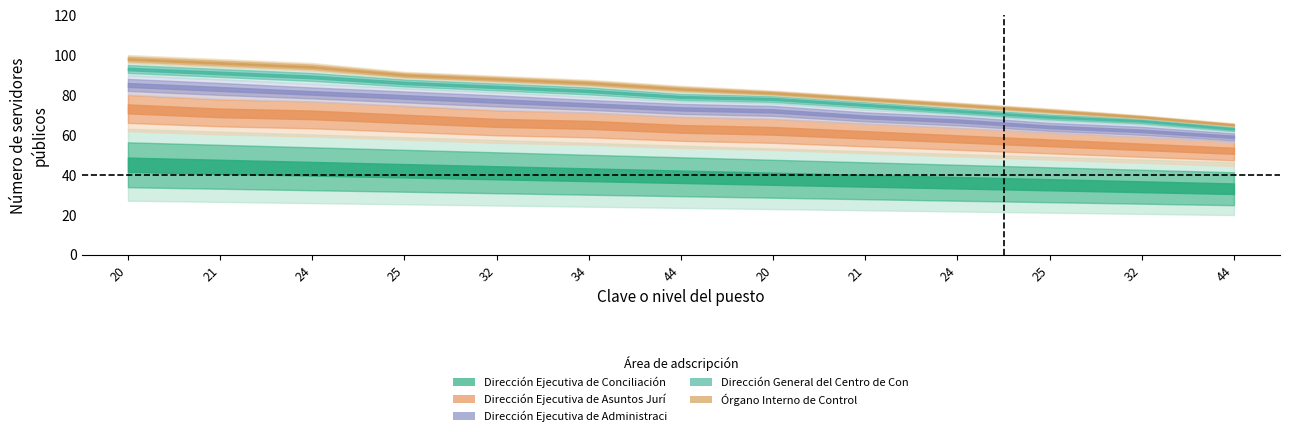

What is the label of the 8th point from the left?

20